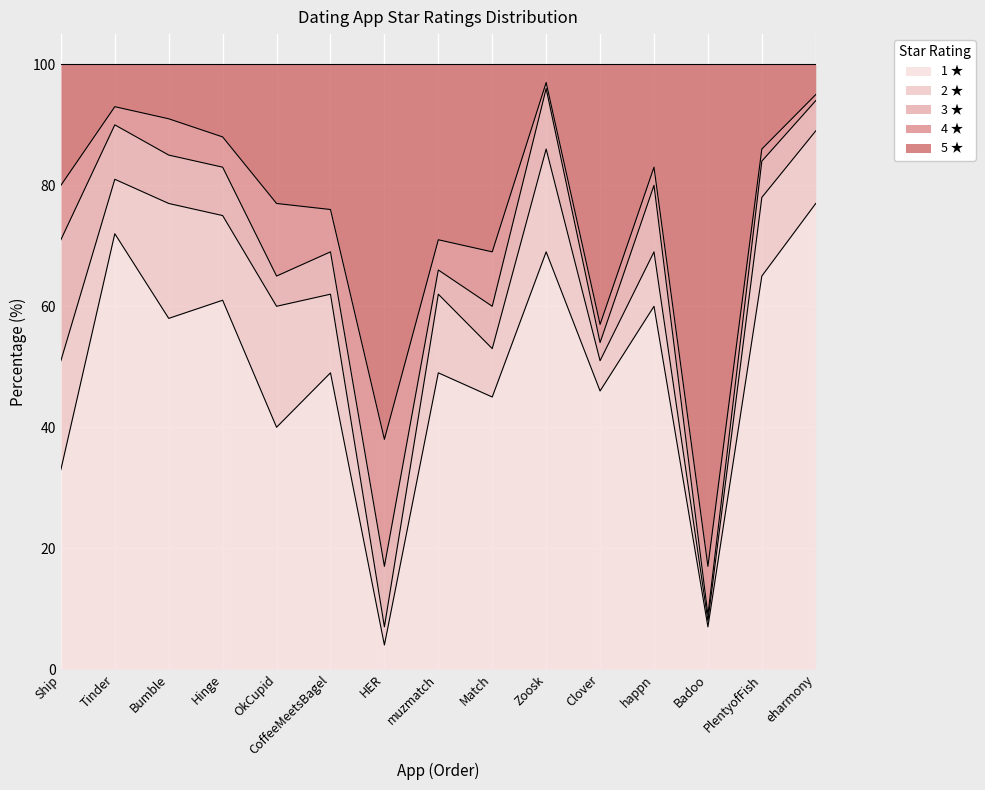

What is the total value across all series at Tinder?

100